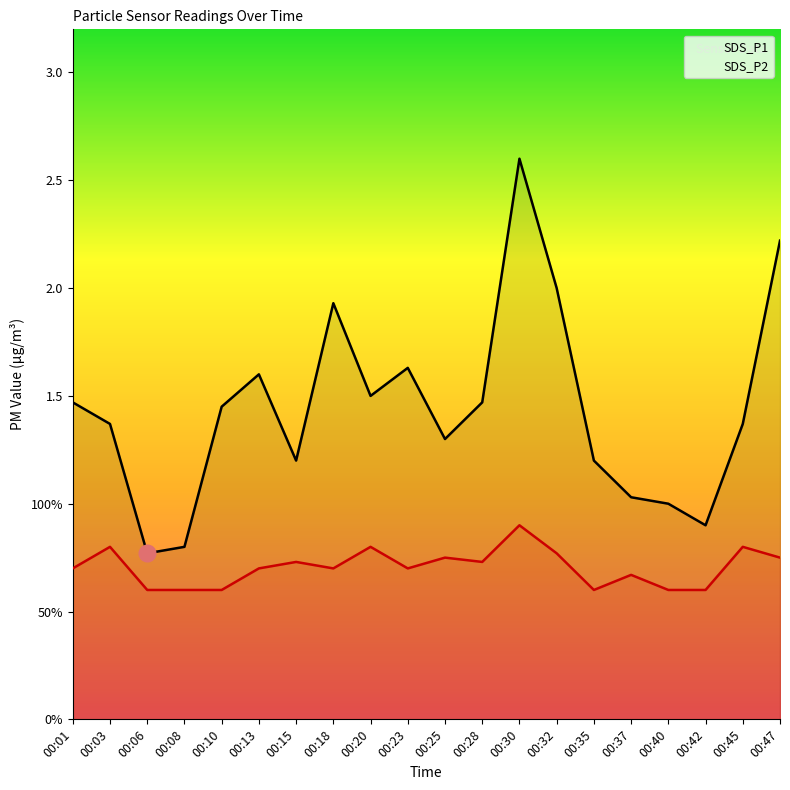

How many lines are shown in the chart?

2